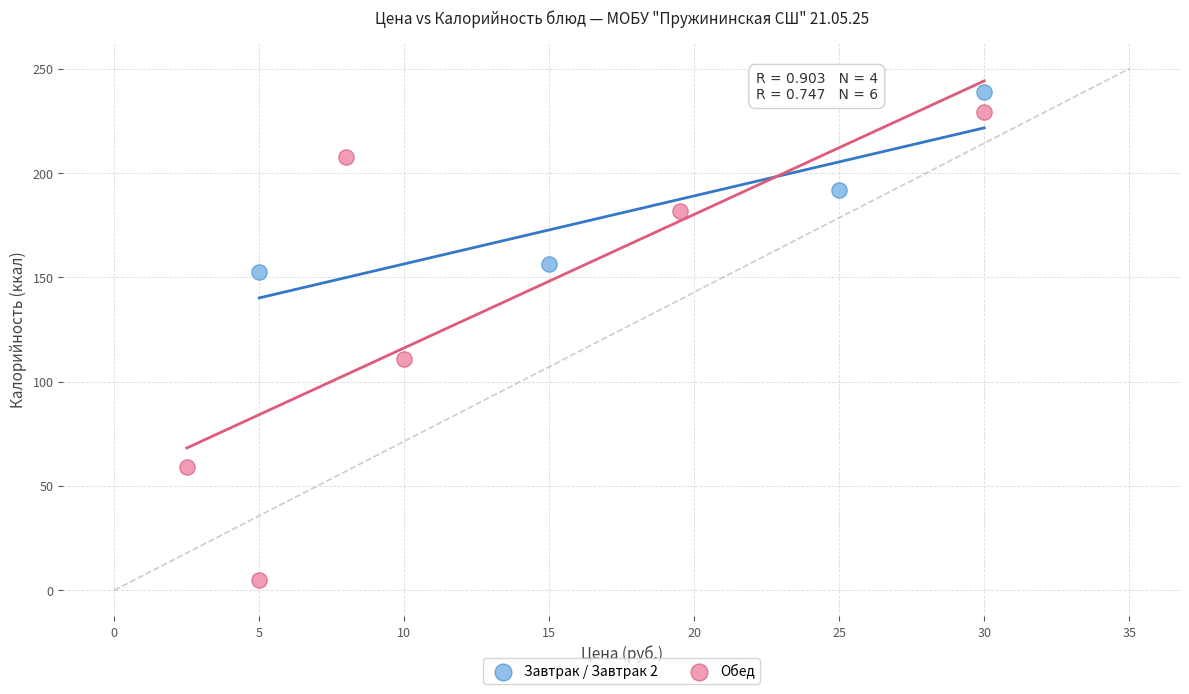

What are all the series names shown in the legend?

Завтрак / Завтрак 2, Обед